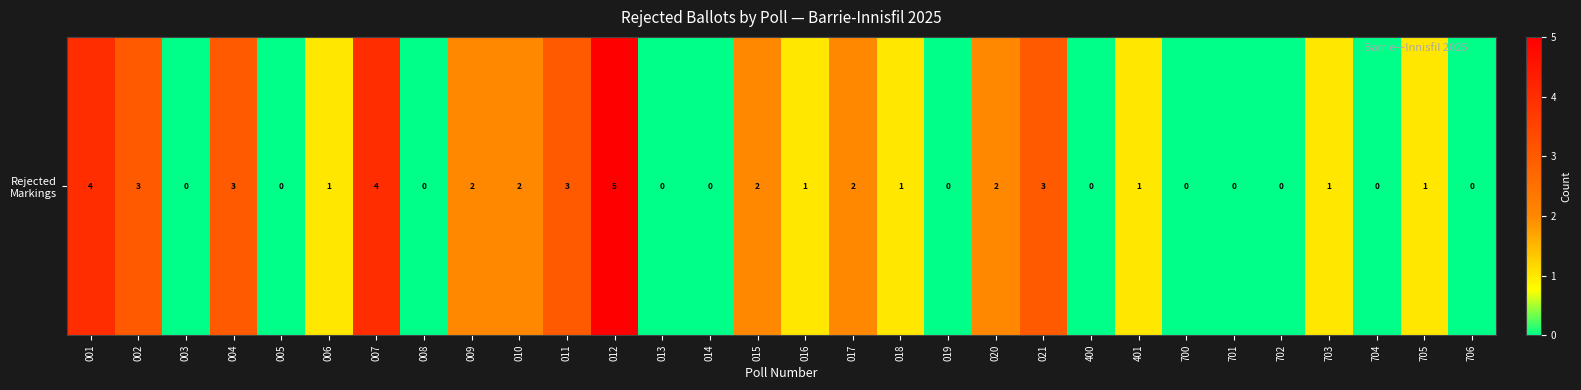

Rank the categories by value from lowest to highest.

003, 005, 008, 013, 014, 019, 400, 700, 701, 702, 704, 706, 006, 016, 018, 401, 703, 705, 009, 010, 015, 017, 020, 002, 004, 011, 021, 001, 007, 012